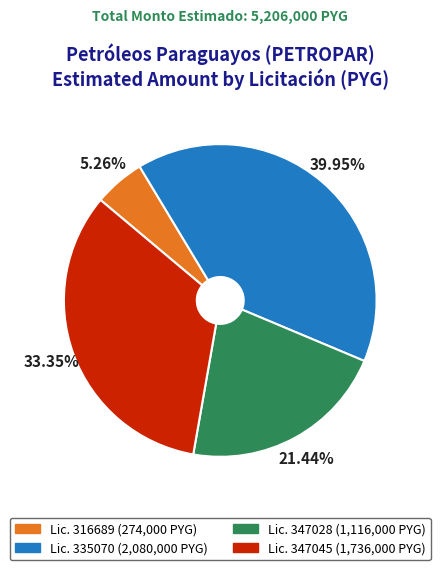

To the nearest percent, what is the difference between the largest and smallest slice percentages?

35%